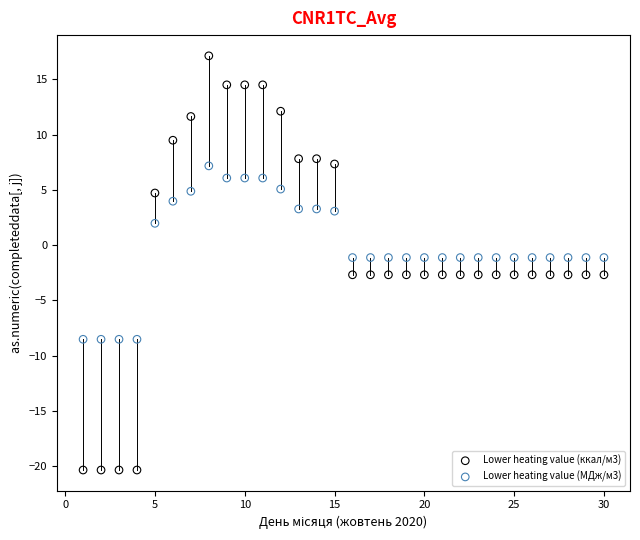

Across all data points, what is the range of X values (max minus min)?

29.0